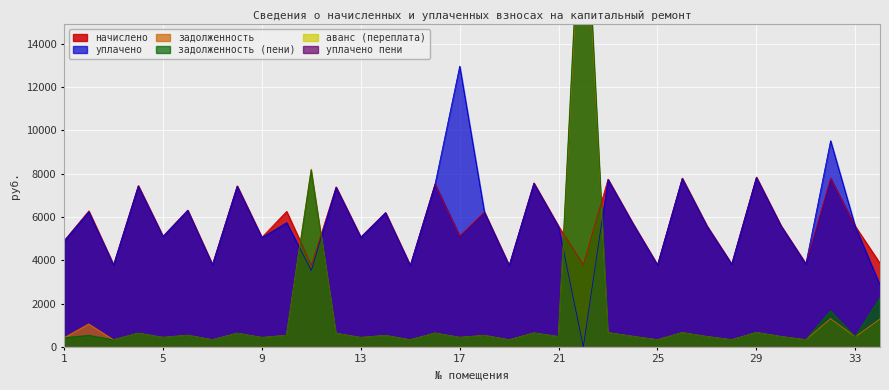

What is the difference between the maximum and minimum values in the уплачено series?

12962.8